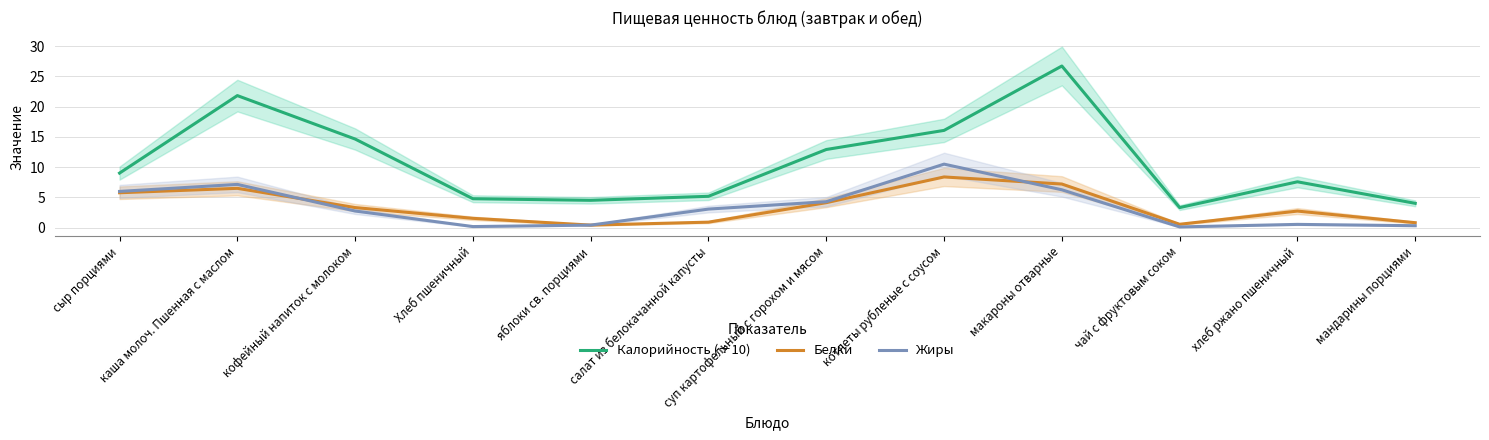

How many data points in Белки are less than 3?

6